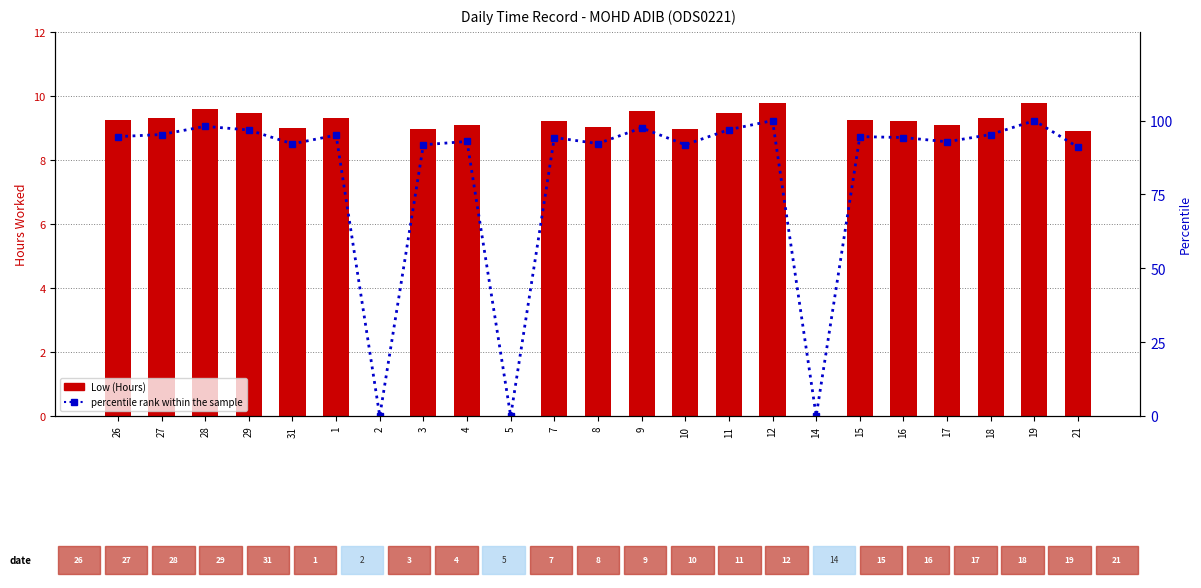

What position from the right is 21?

1